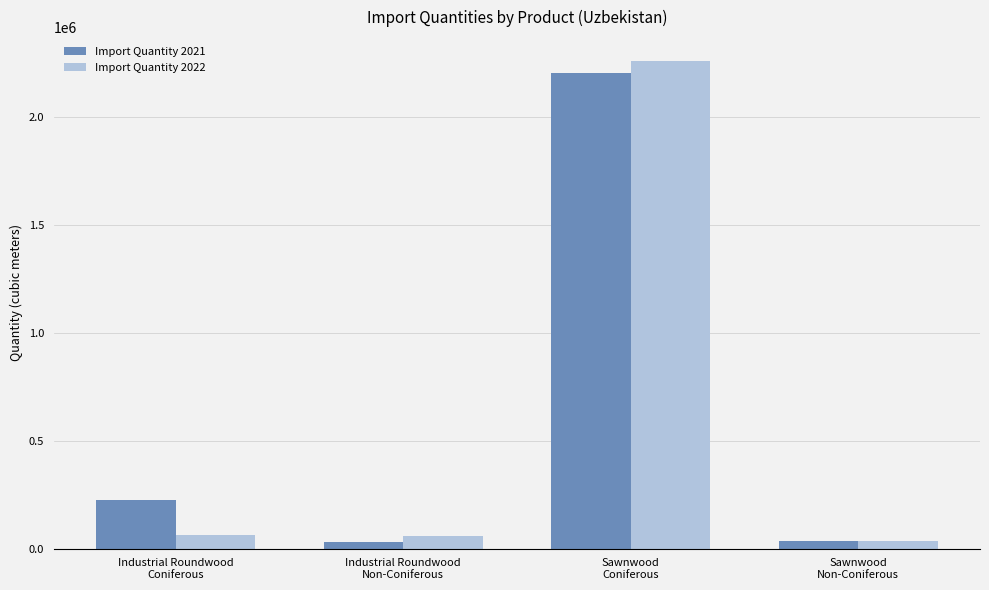

What is the maximum value for Import Quantity 2022?

2255830.5